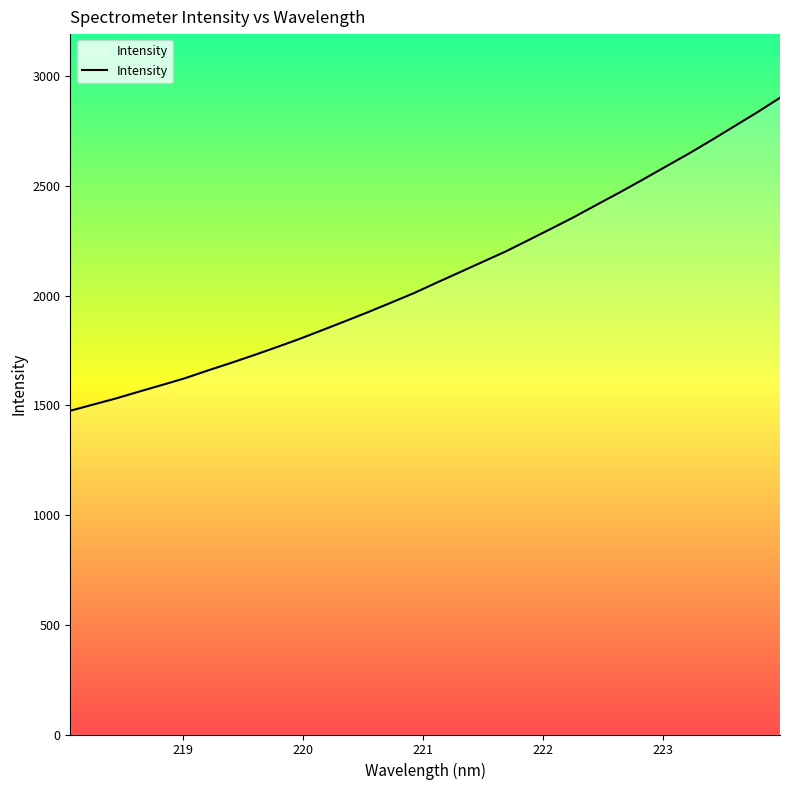

What is the greatest value displayed?

2902.4